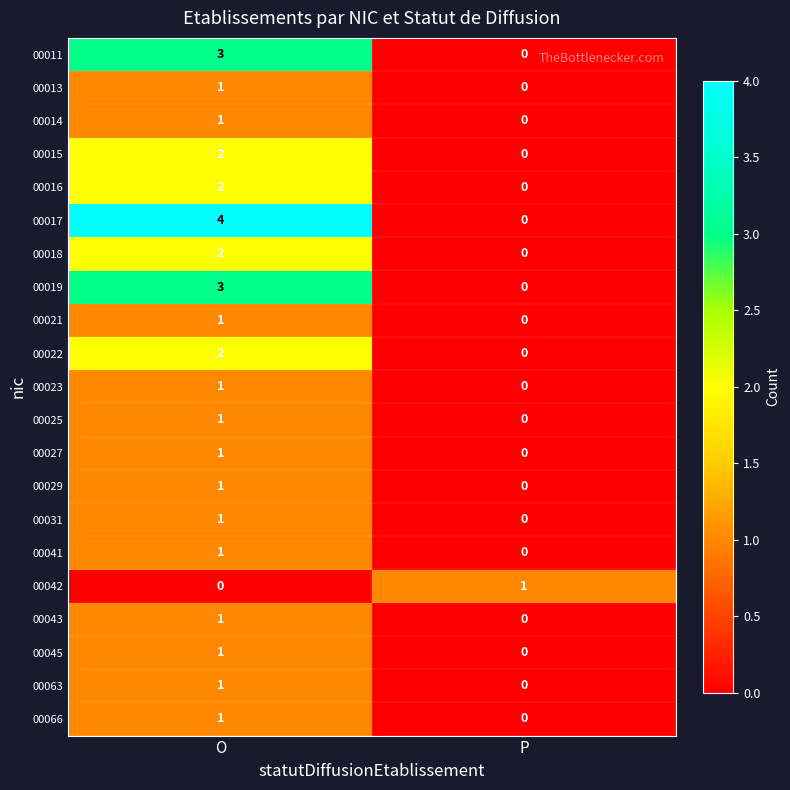

Which series changed the most between O and P?

00017